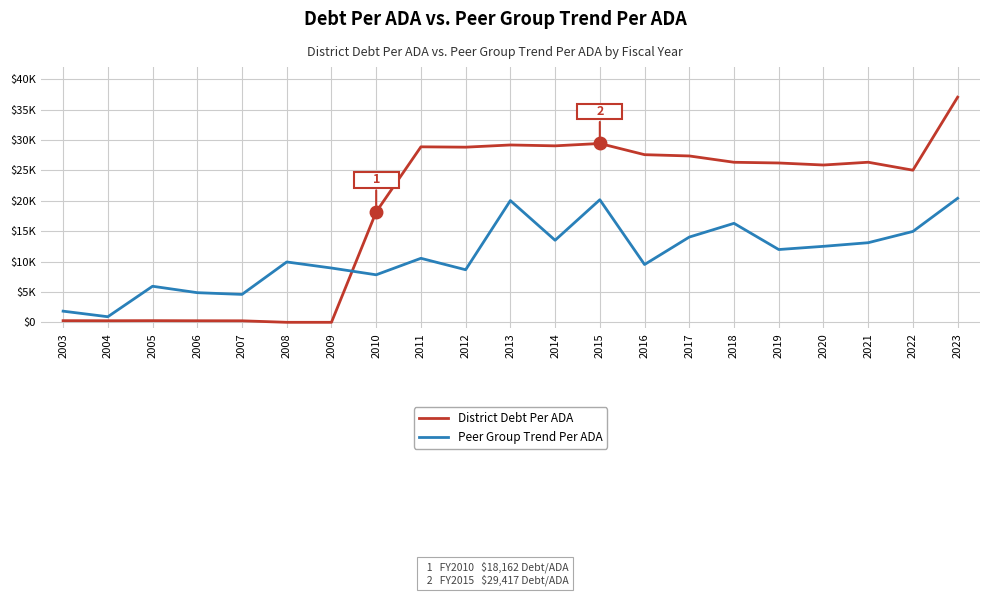

Reading left to right, list all the values displayed in this chart.

District Debt Per ADA: 269.8	260.0	272.6	255.7	248.3	0.0	0.0	18162.4	28868.6	28811.3	29173.3	29030.3	29416.5	27577.6	27366.5	26327.6	26210.4	25876.6	26333.2	25023.8	37036.7
Peer Group Trend Per ADA: 1834.3	916.6	5931.4	4874.0	4591.9	9927.4	8929.2	7816.8	10529.5	8647.5	20027.3	13498.7	20161.9	9507.4	14022.5	16283.4	11972.1	12499.2	13094.6	14946.7	20399.7